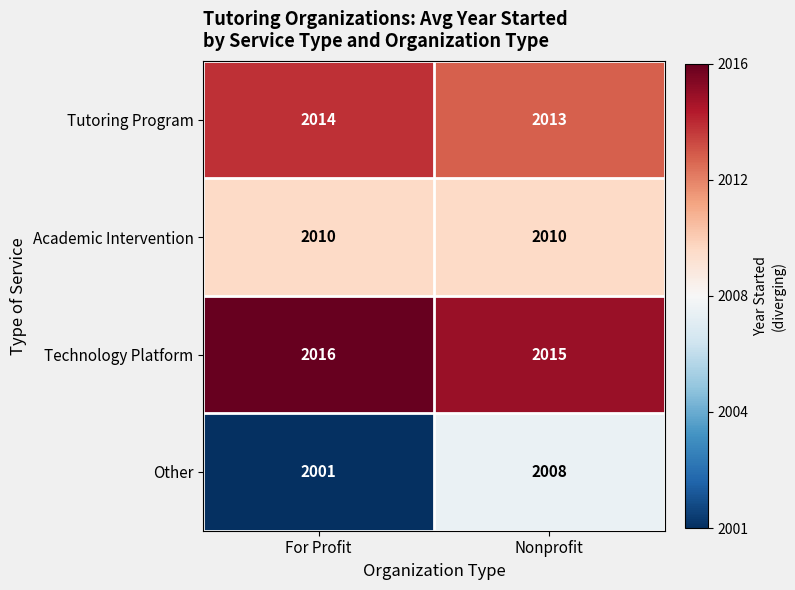

At which category is the sum across all series the highest?

Nonprofit